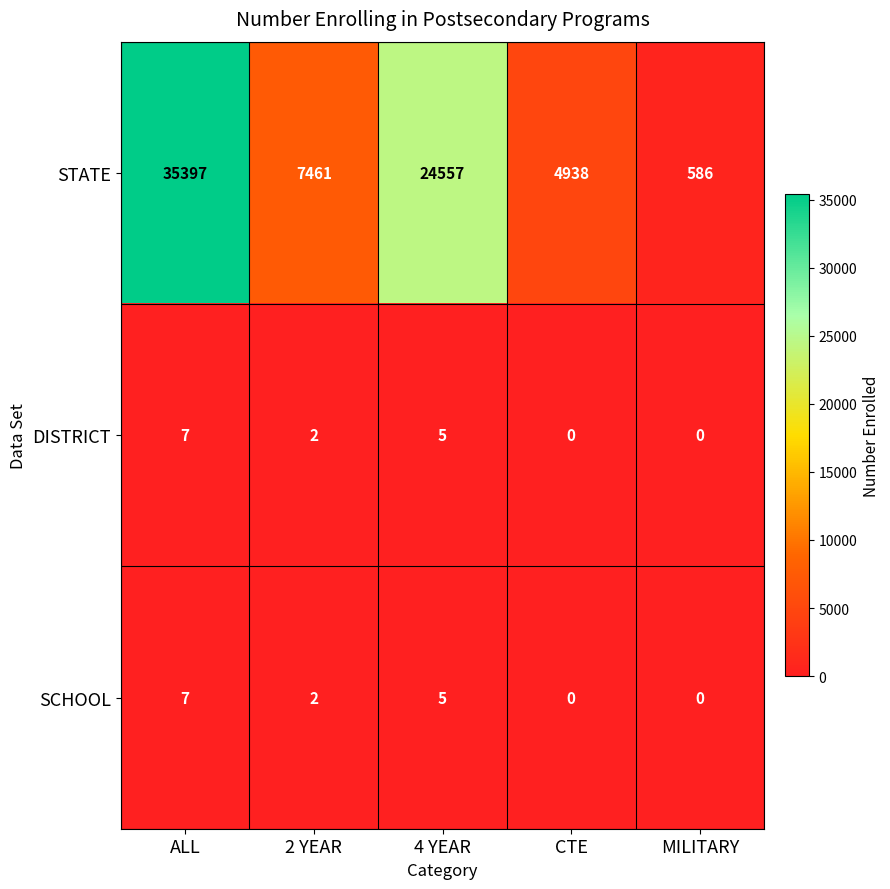

At which label does SCHOOL reach its peak?

ALL